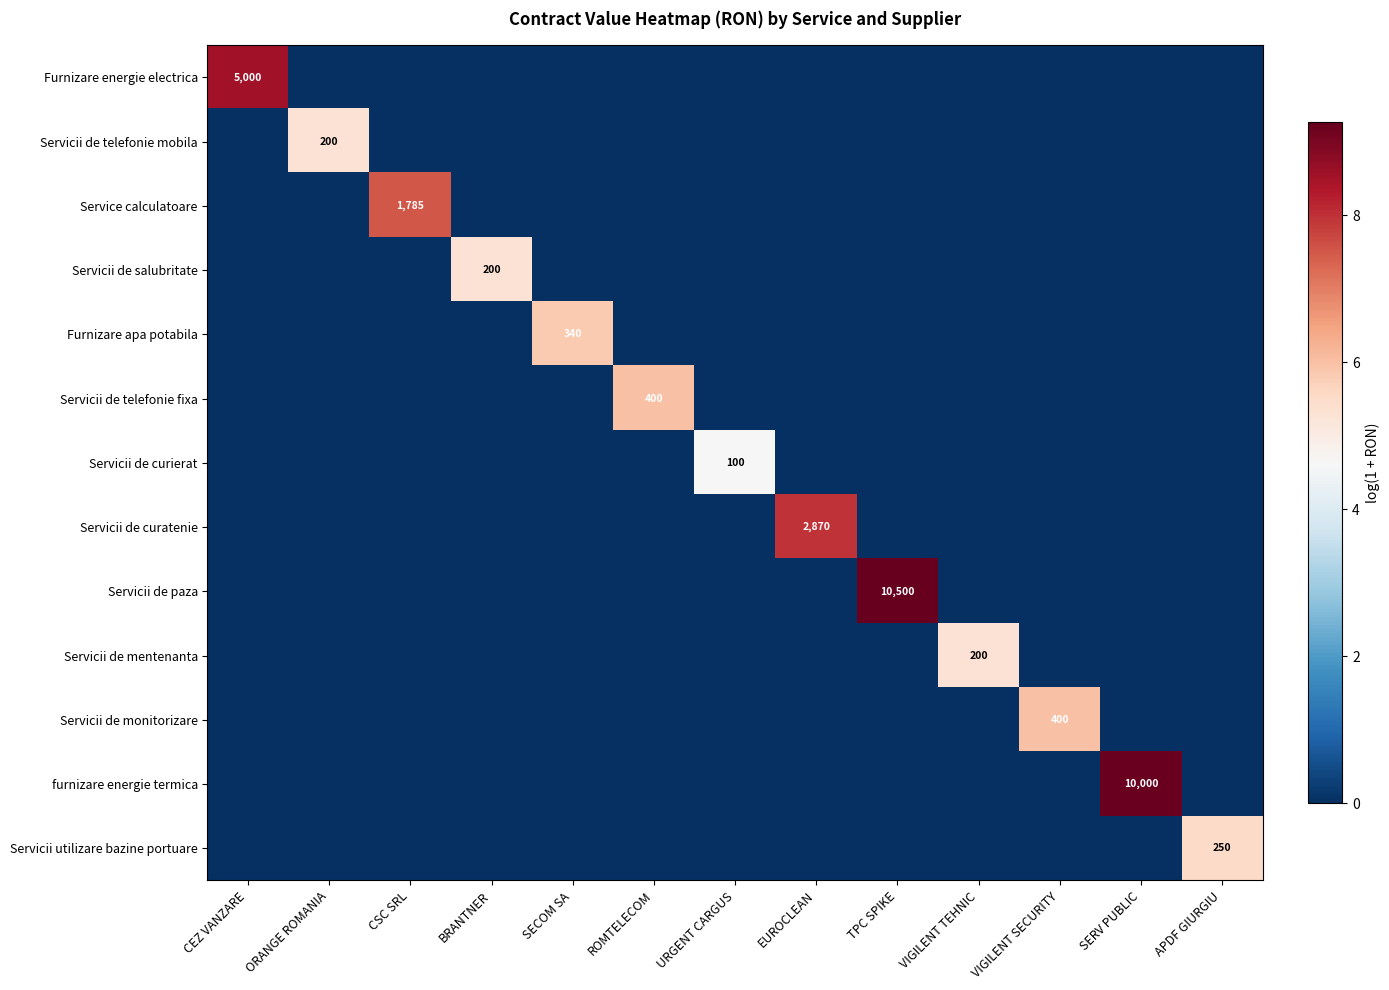

At how many categories does at least one series exceed 0?

13